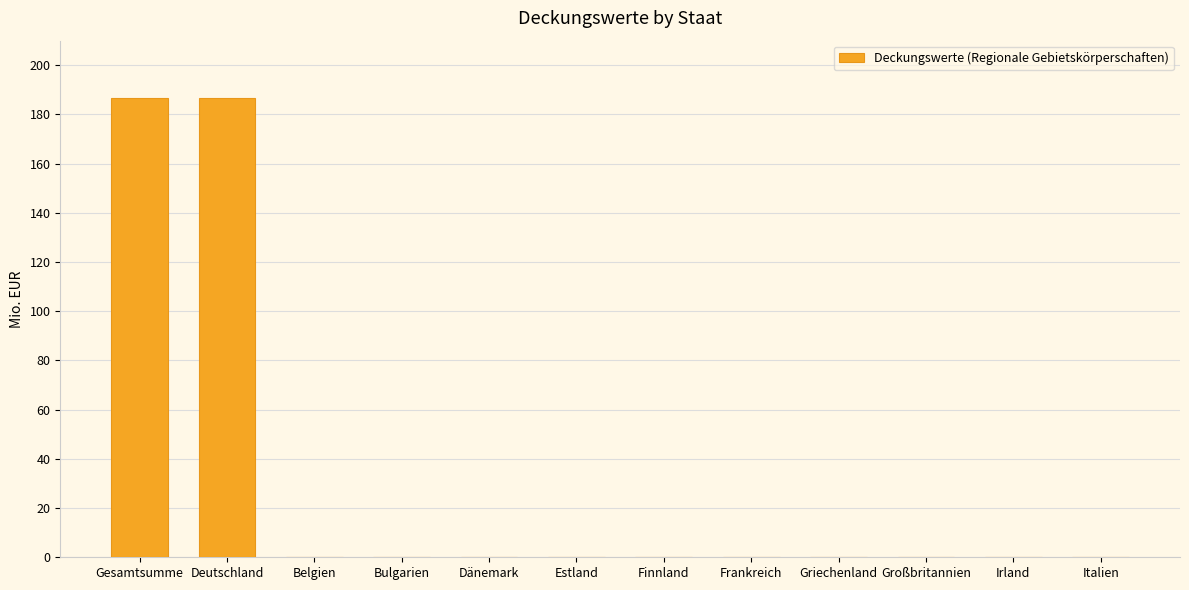

The value at Belgien is -110.6. True or false?

False